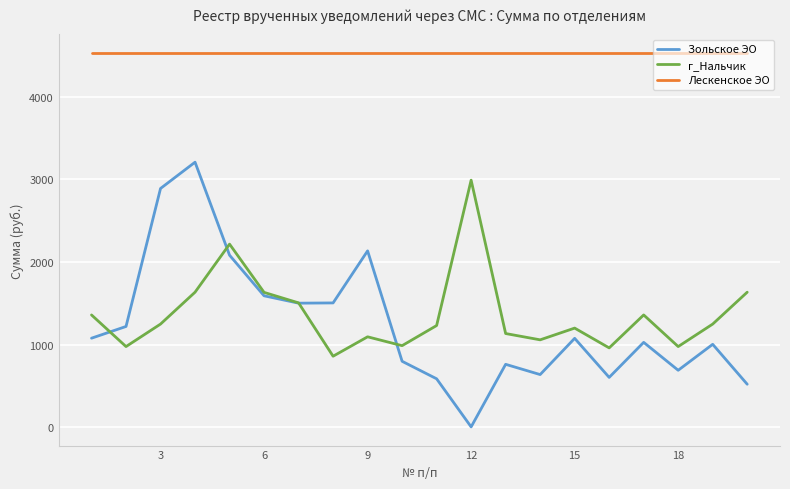

What is the sum of all Лескенское ЭО values?

90530.0